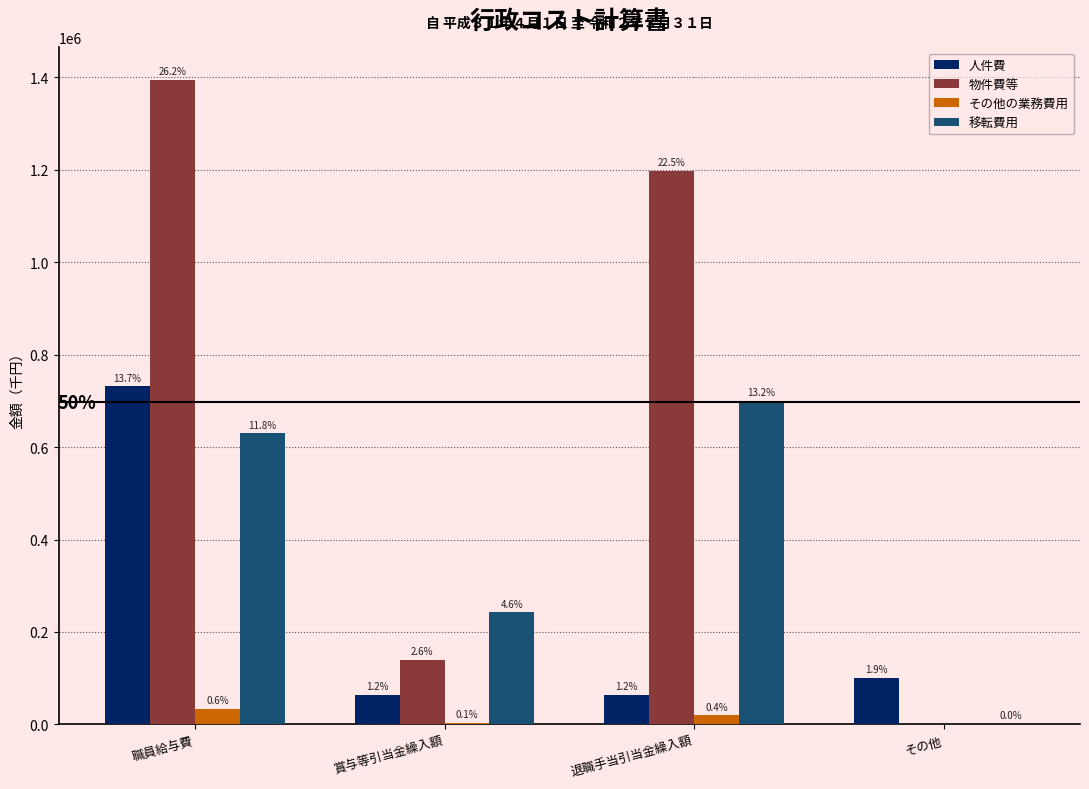

Which series has the widest spread of values?

物件費等